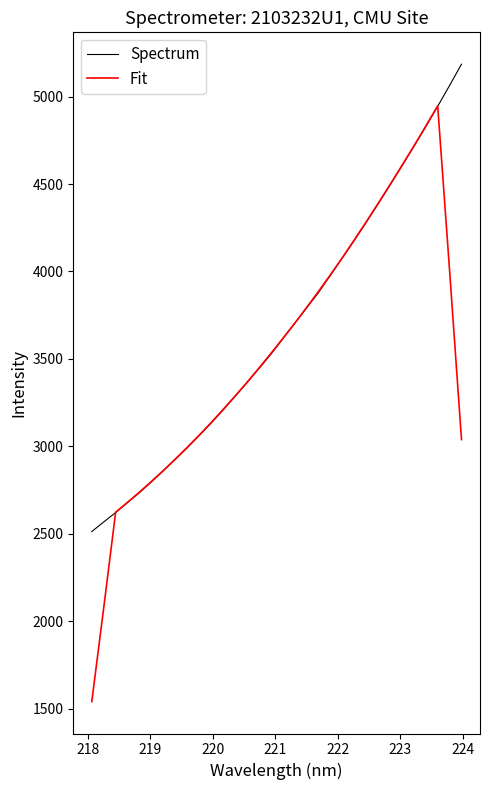

Which series has the widest spread of values?

Fit